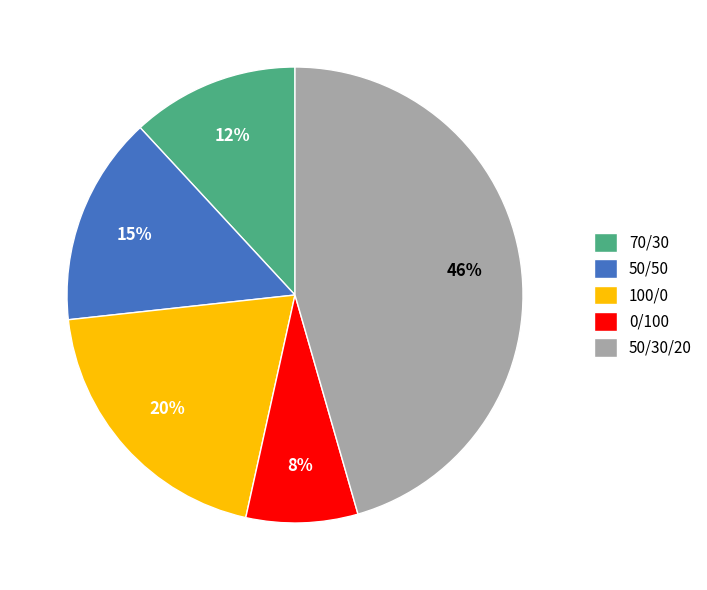

What is the smallest slice in the pie chart?

0/100